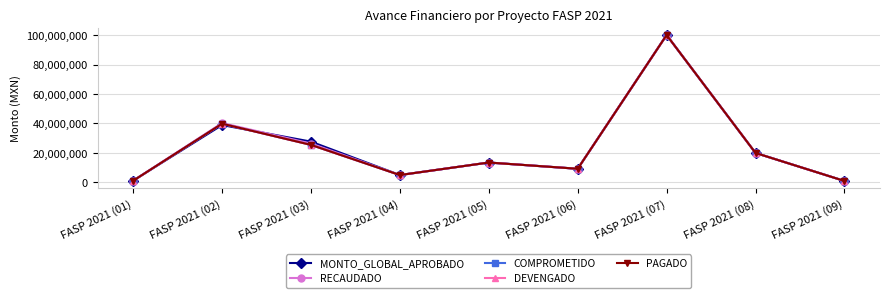

The value of COMPROMETIDO at FASP 2021 (04) is 4999929.9. True or false?

True